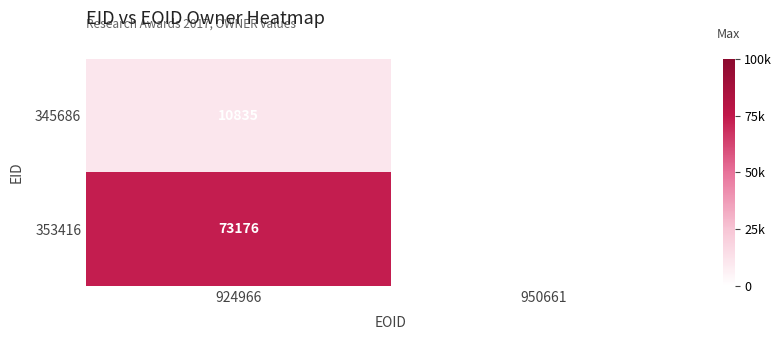

At which category does the chart reach its peak across all series?

924966